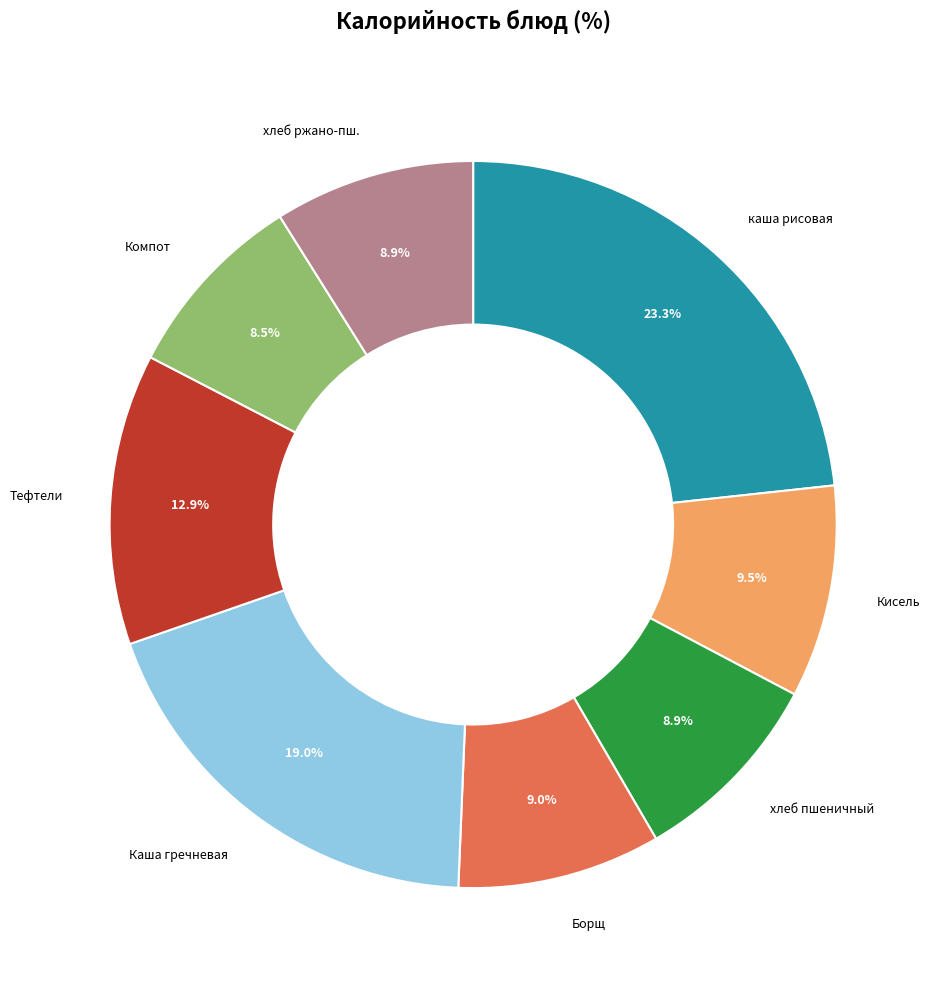

Is there any slice that represents more than half of the pie?

No